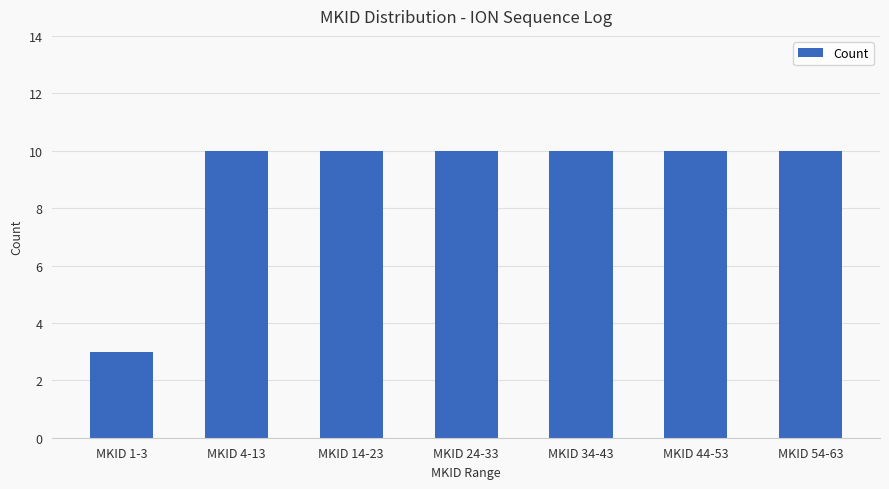

The chart shows a value of 18 at MKID 24-33. True or false?

False